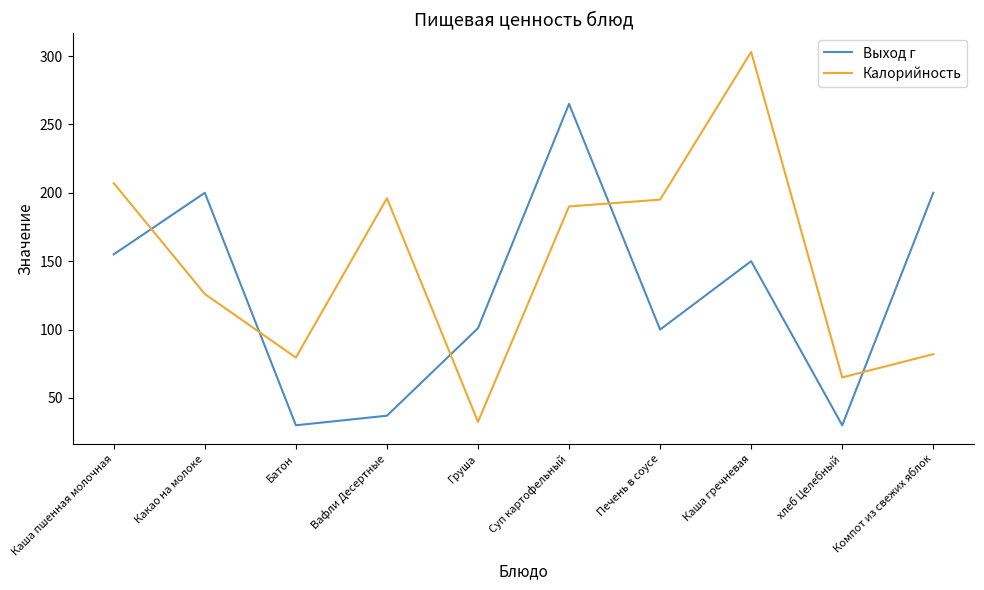

Which series has the largest total across all categories?

Калорийность